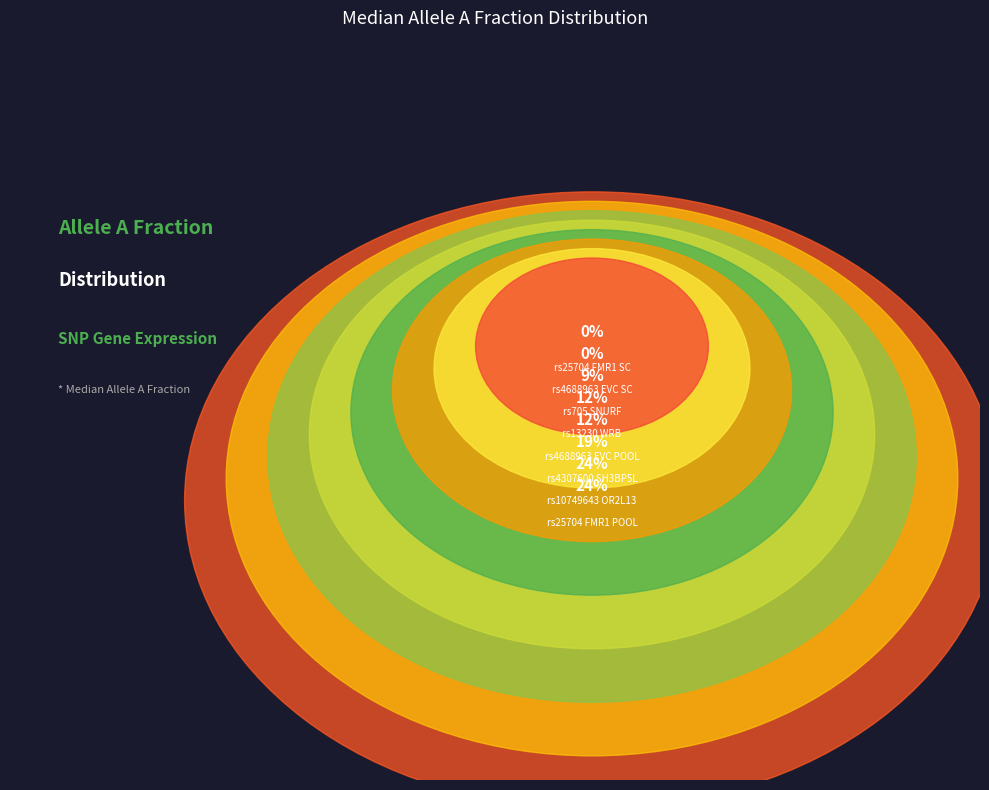

Is there a majority slice in this chart?

No